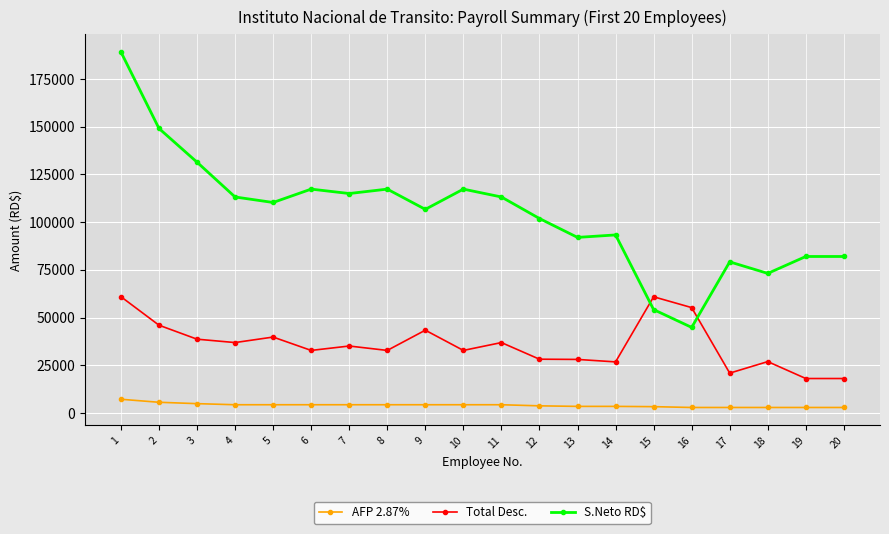

The value of Total Desc. at 16 is 25338.5. True or false?

False